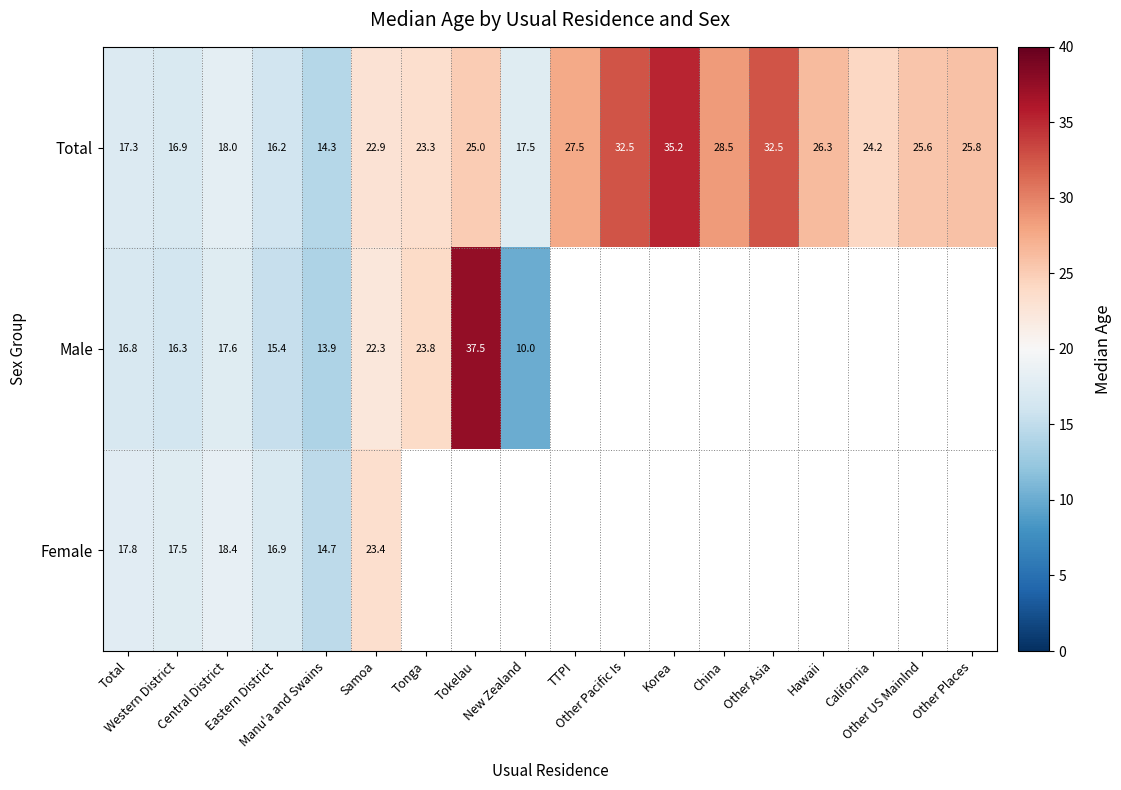

True or false: Male has a value of 22.3 at Samoa.

True